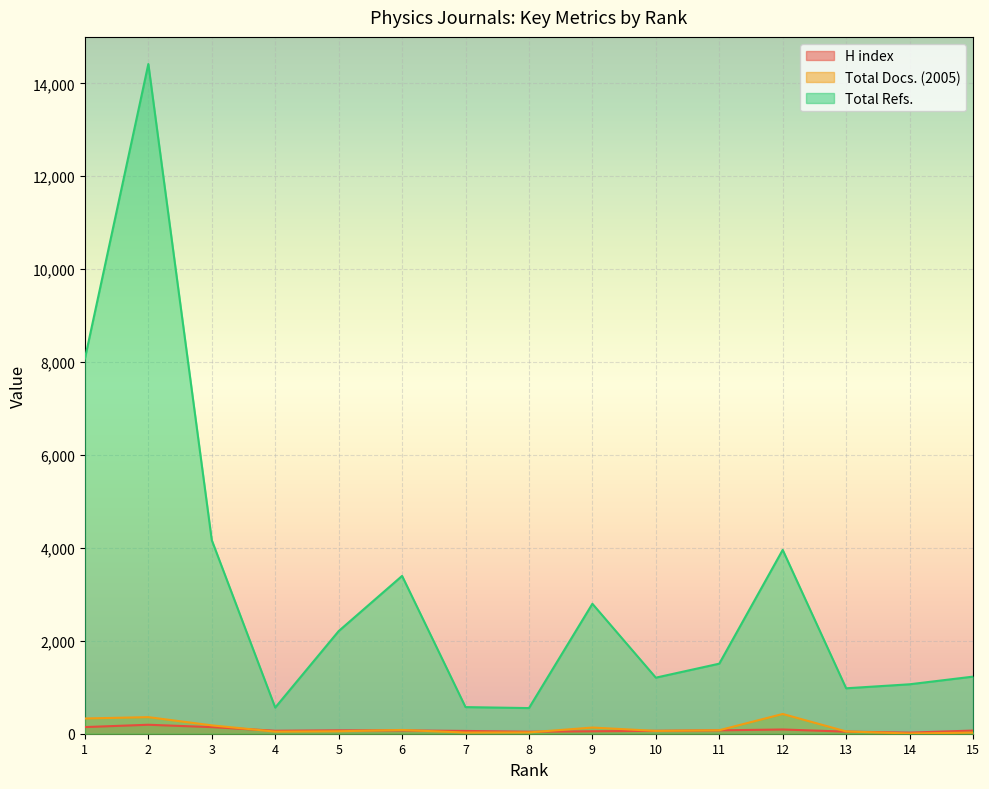

What is the average value of the Total Refs. series?

3113